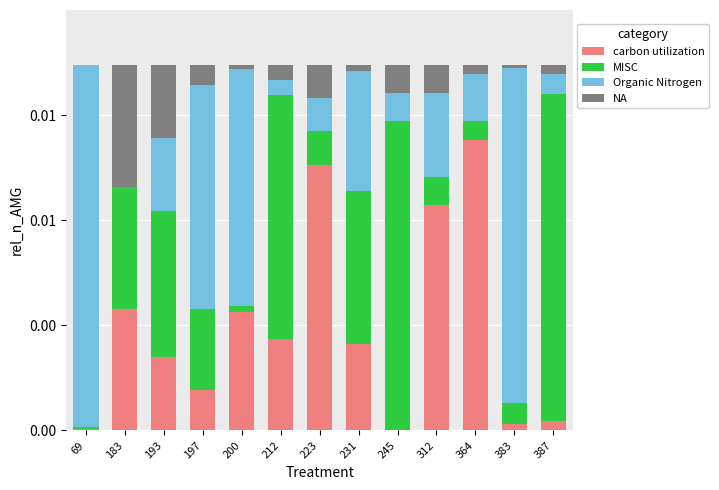

What are all the series names shown in the legend?

carbon utilization, MISC, Organic Nitrogen, NA